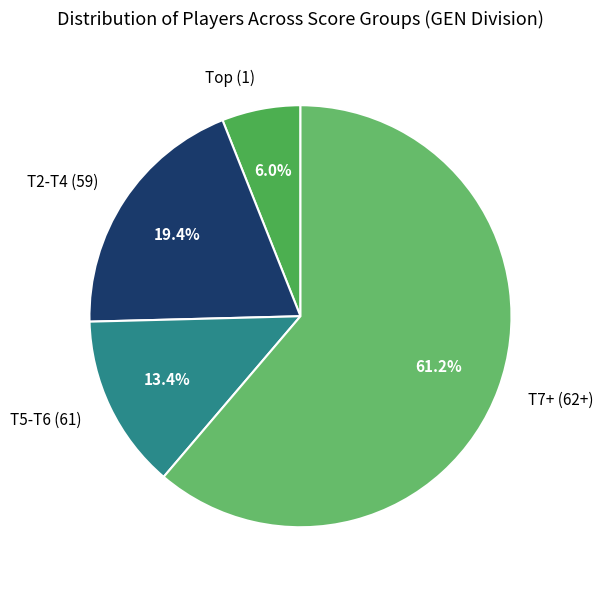

What percentage is NOT represented by T5-T6 (61)?

86.6%